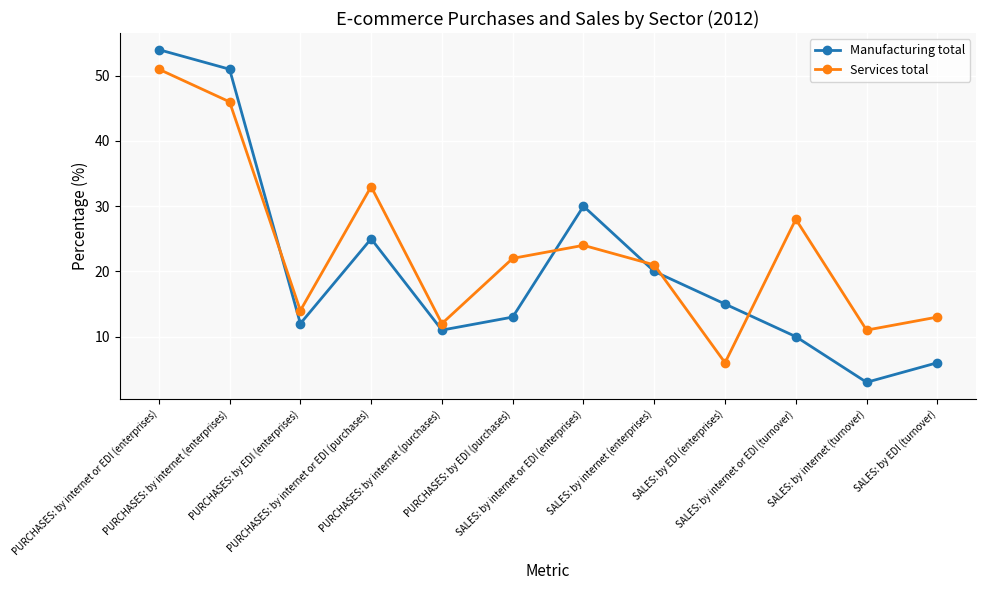

Between which two adjacent categories do Manufacturing total and Services total first intersect?

PURCHASES: by internet (enterprises) and PURCHASES: by EDI (enterprises)